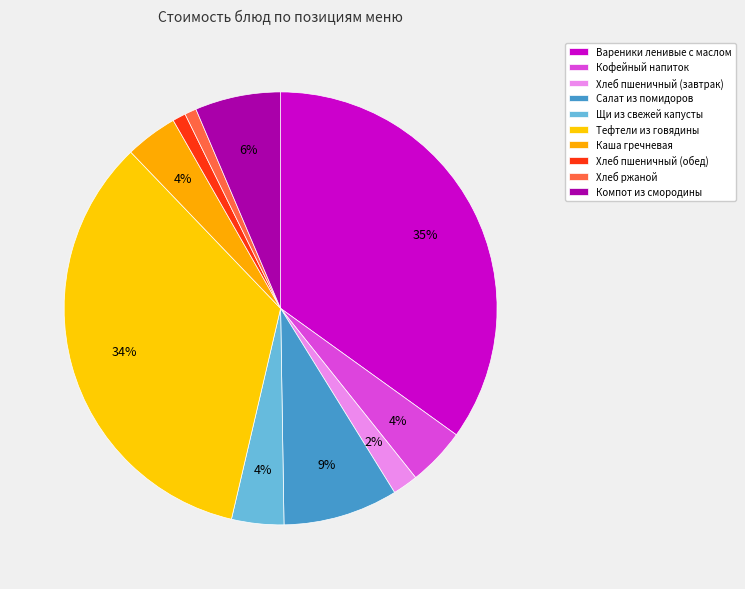

Which slice is the largest?

Вареники ленивые с маслом